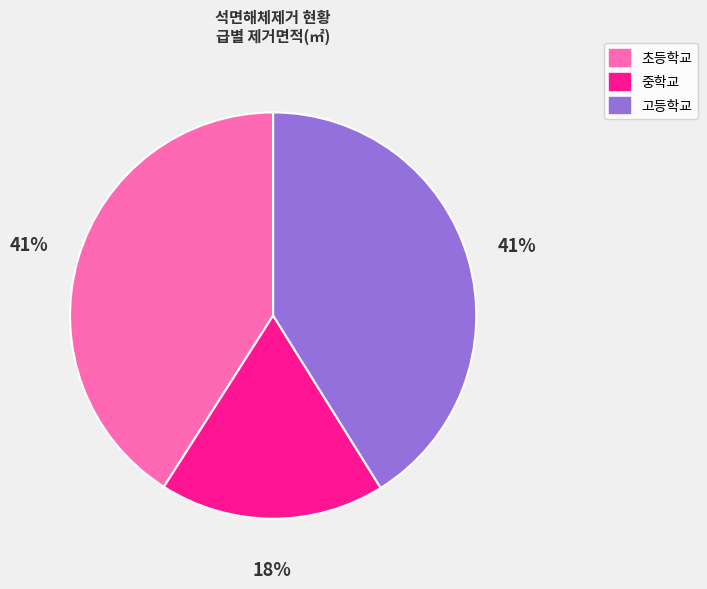

Which category has the smallest portion of the pie?

중학교